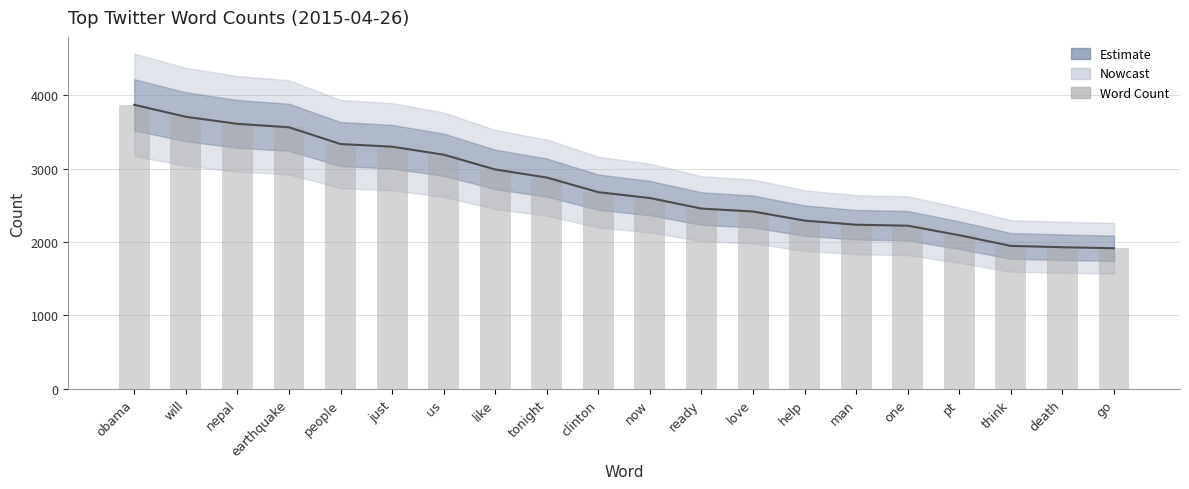

What is the label of the 4th bar from the left?

earthquake